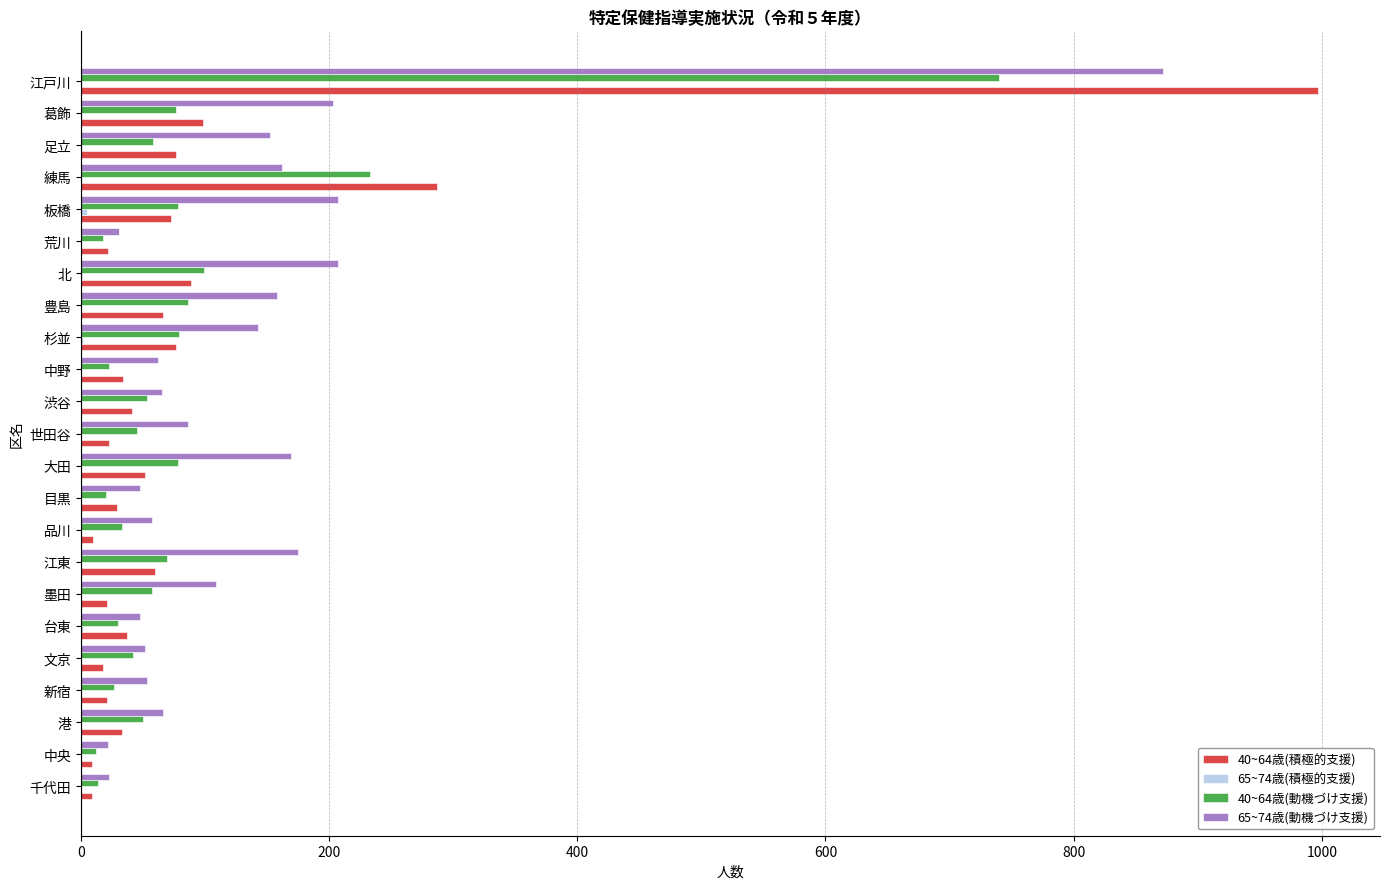

The 40~64歳(積極的支援) series shows 21 at 新宿. True or false?

True